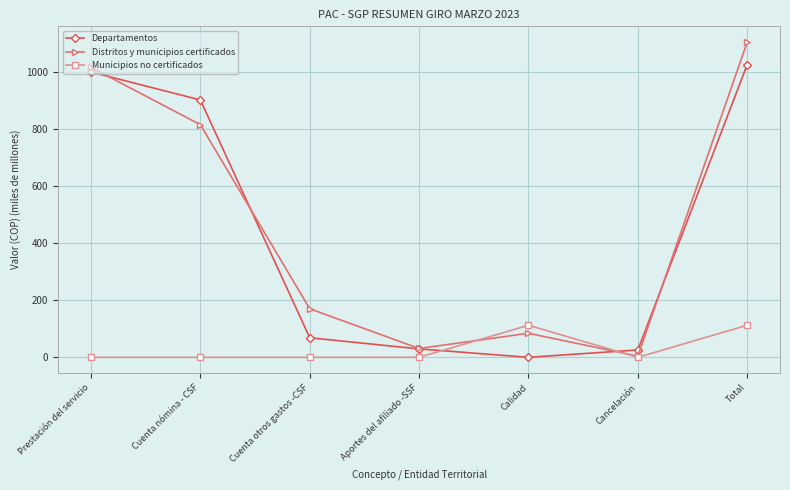

What position from the right is Prestación del servicio?

7